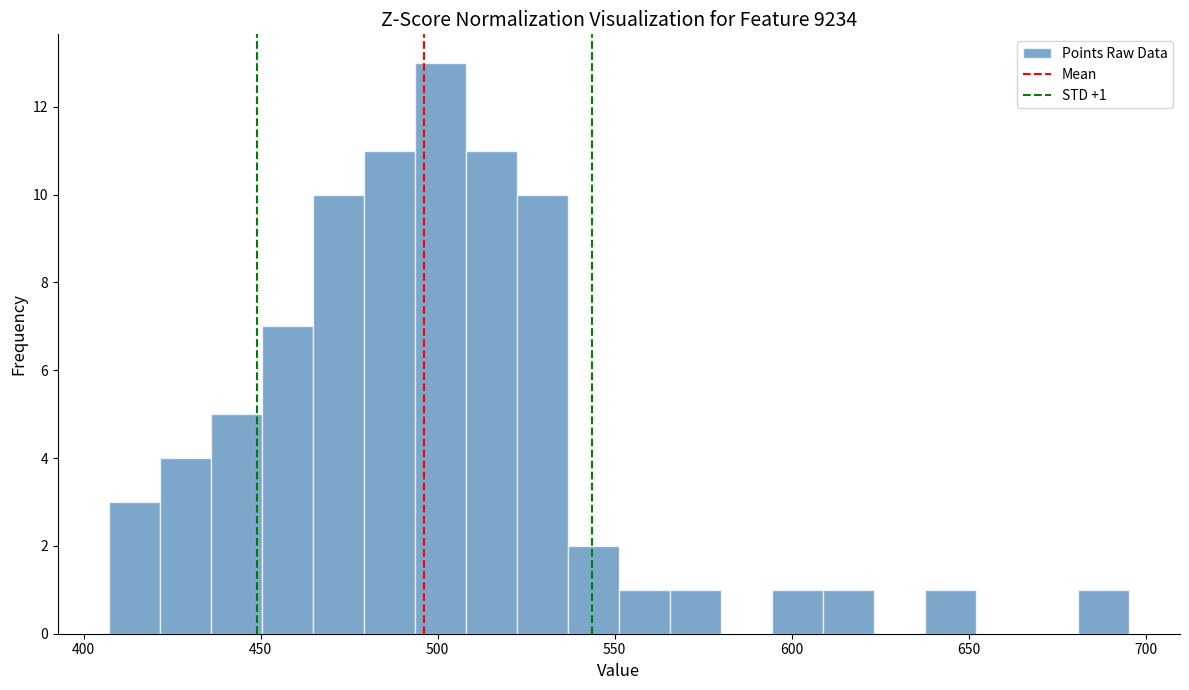

Around what value on the x-axis is the tallest bar? Give the approximate position of its centre, as read against the axis.

500